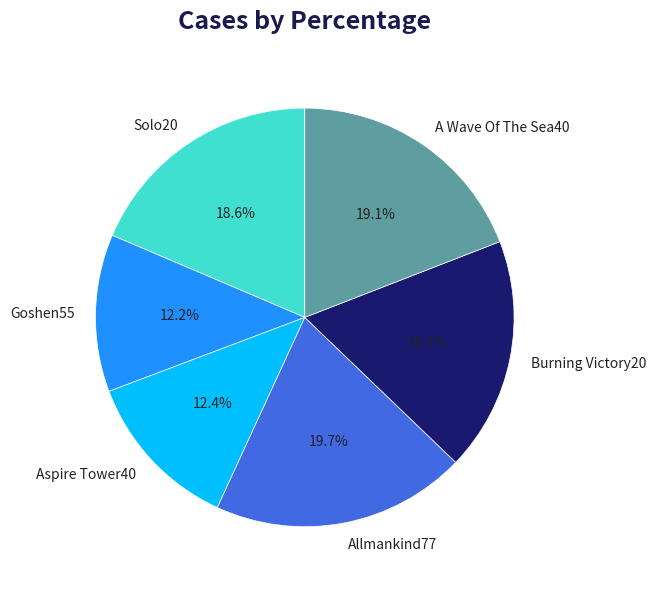

How many slices are in this pie chart?

6